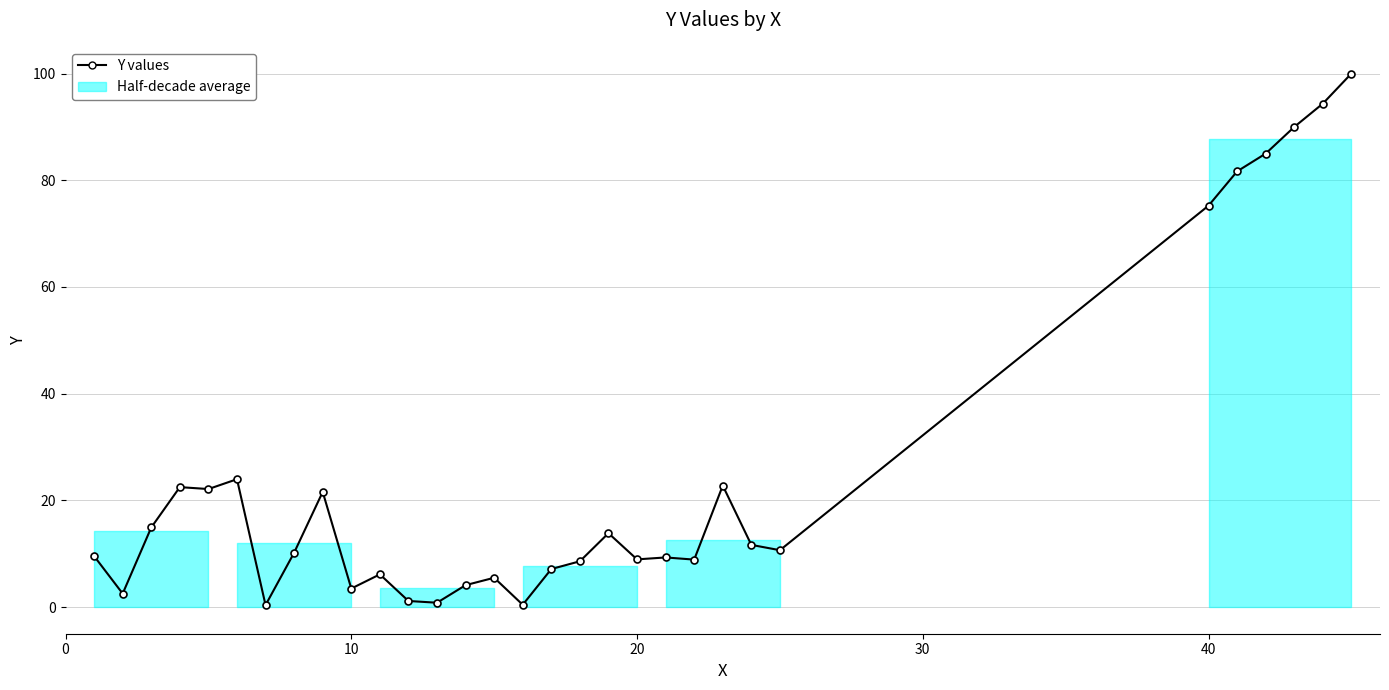

True or false: the data has more than 2 interior local peaks.

True